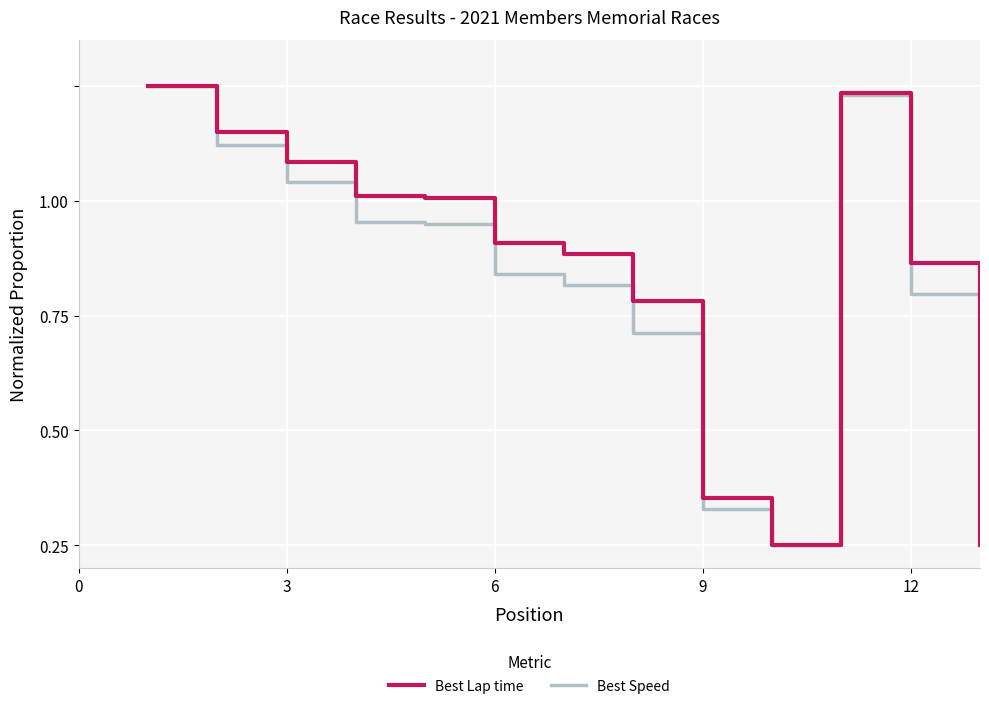

True or false: Best Speed and Best Lap time intersect in this chart.

False